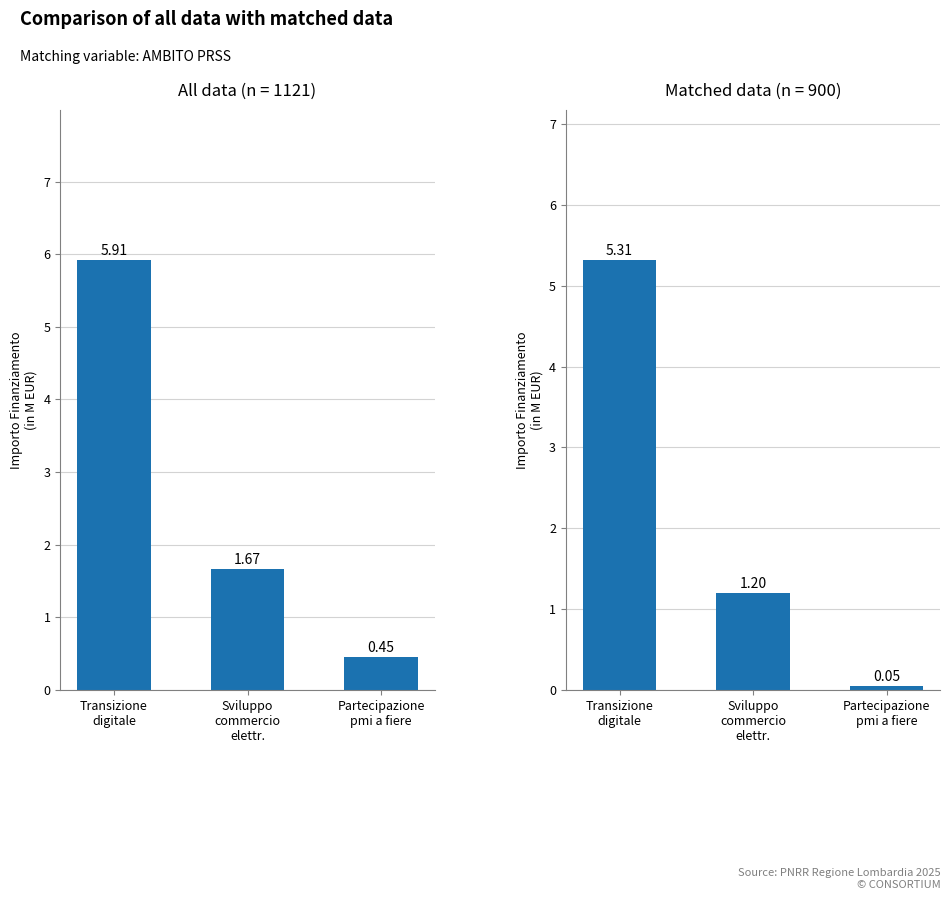

What is the label of the 1st bar from the right?

Partecipazione
pmi a fiere